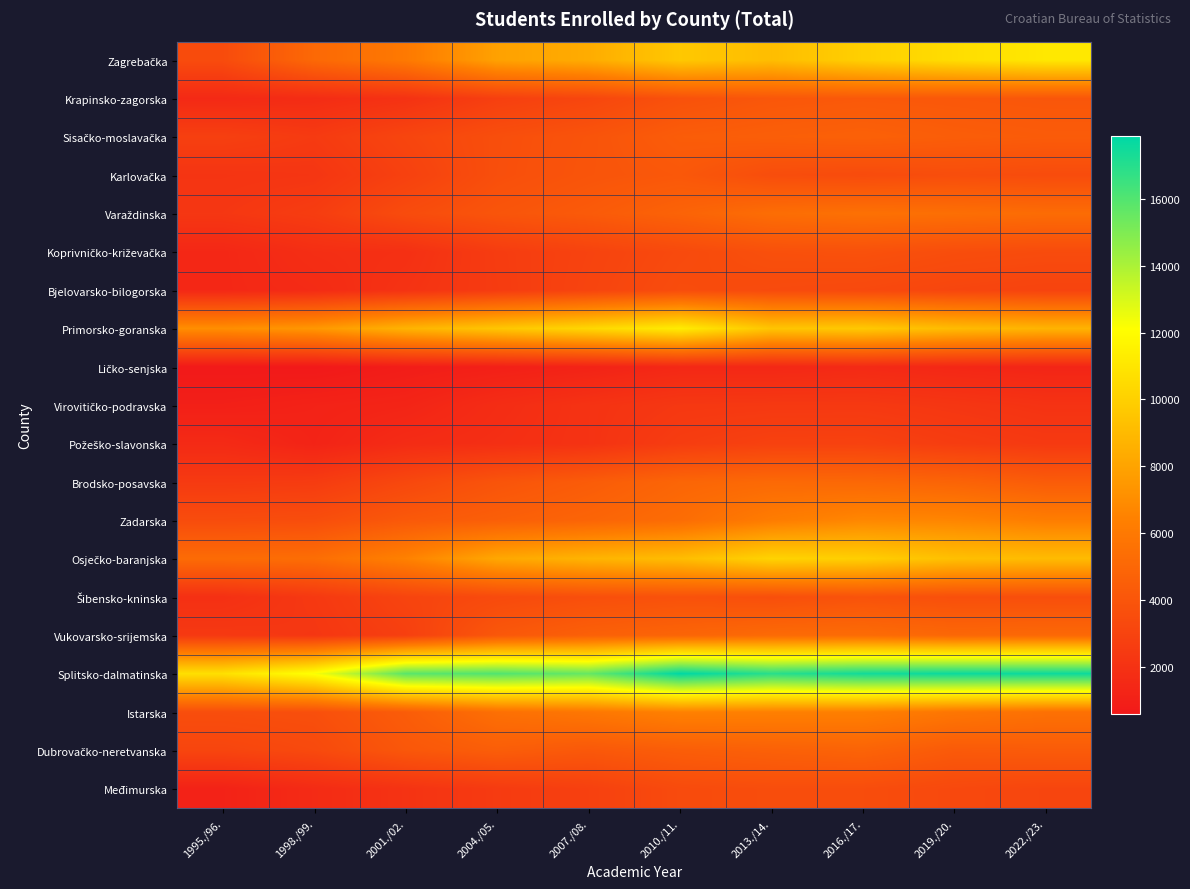

Between 2001./02. and 2010./11., which is larger?

2010./11.